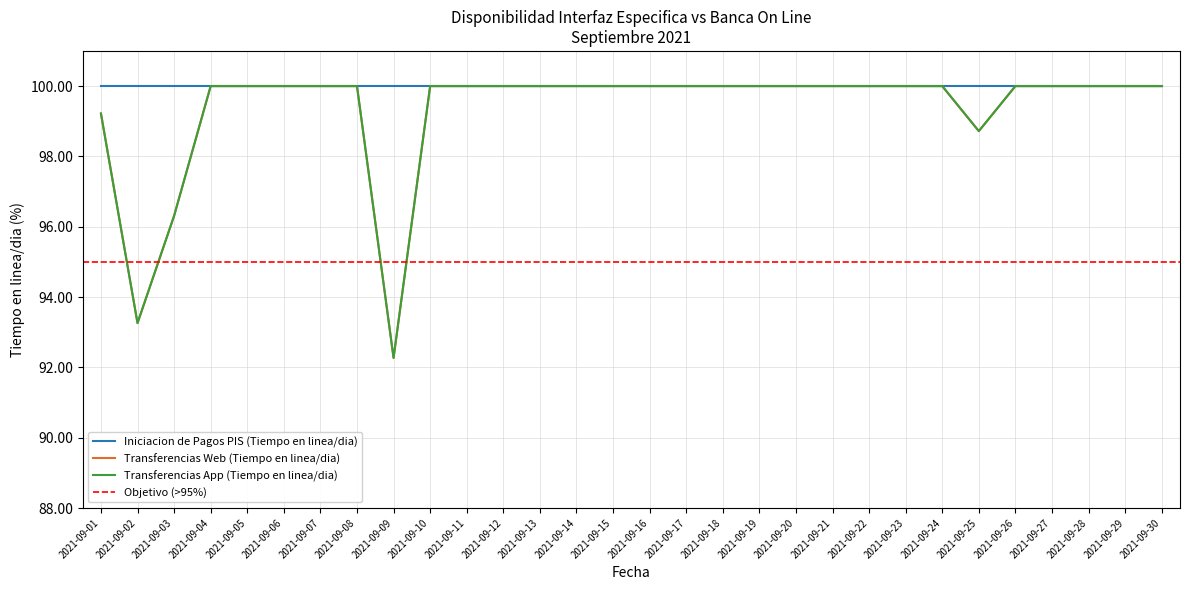

What is the smallest value displayed?

92.3